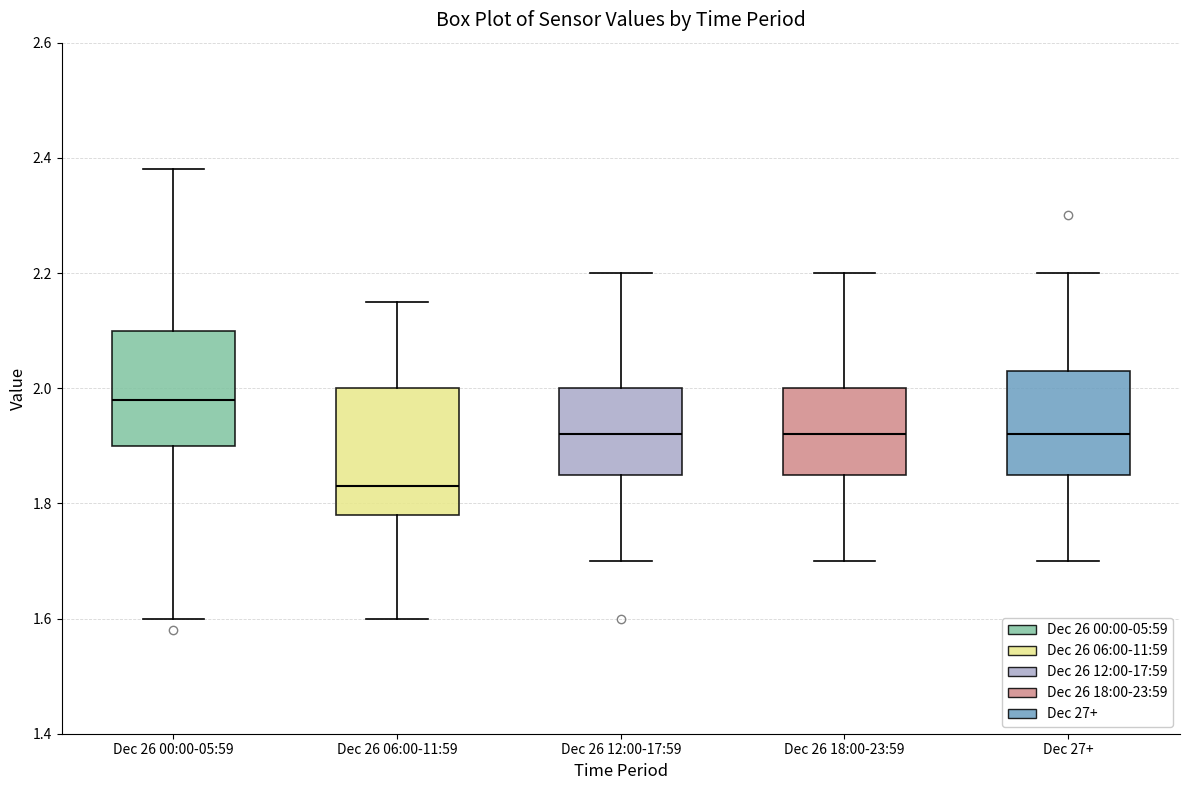

Which box's median line is the highest?

Dec 26 00:00-05:59